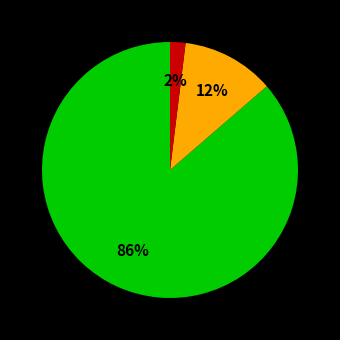

Is there a majority slice in this chart?

Yes